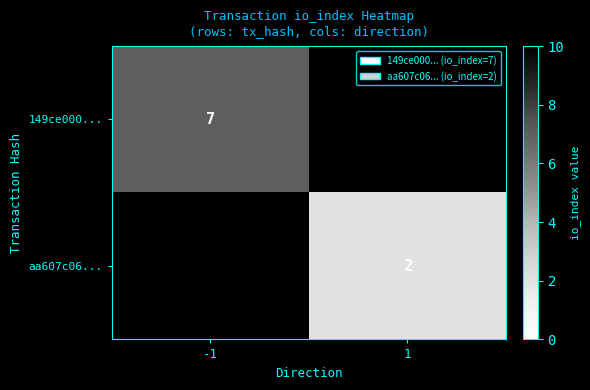

The 149ce000... series shows 1 at -1. True or false?

False